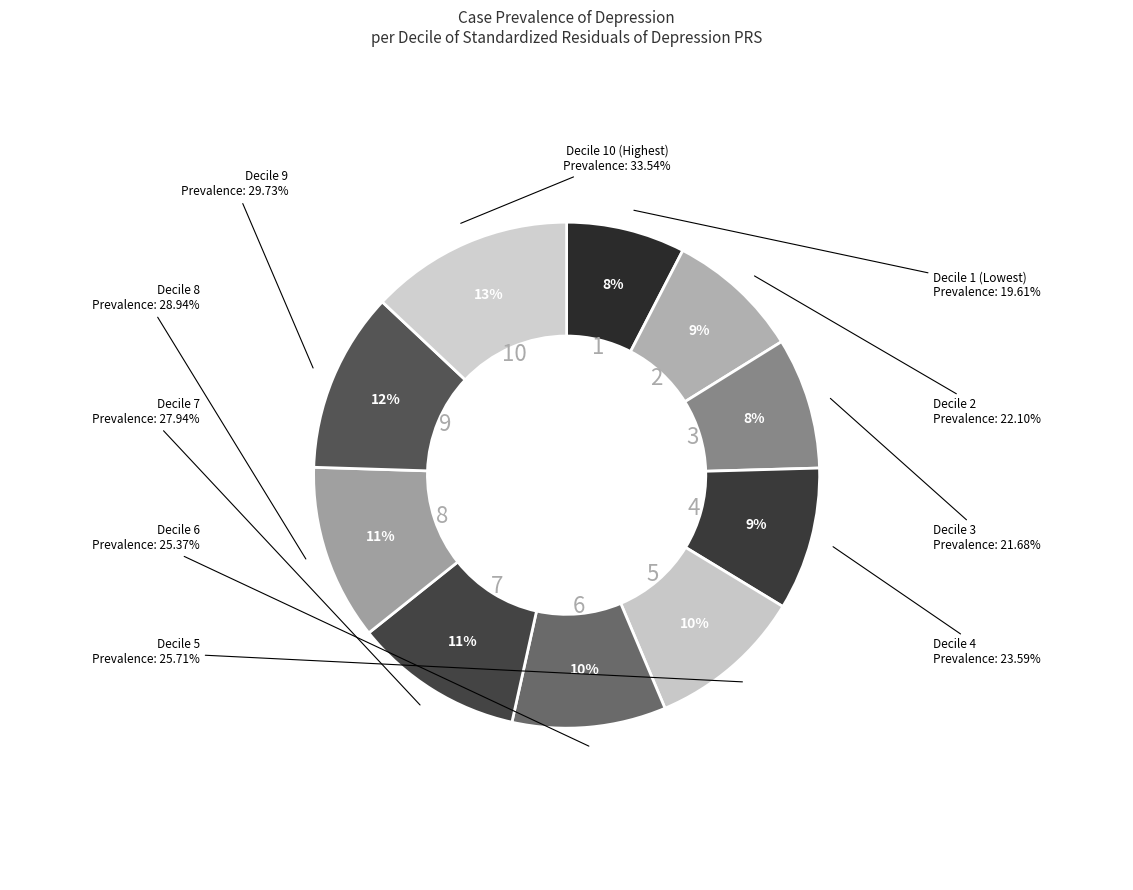

Between 9 and 7, which is larger?

9